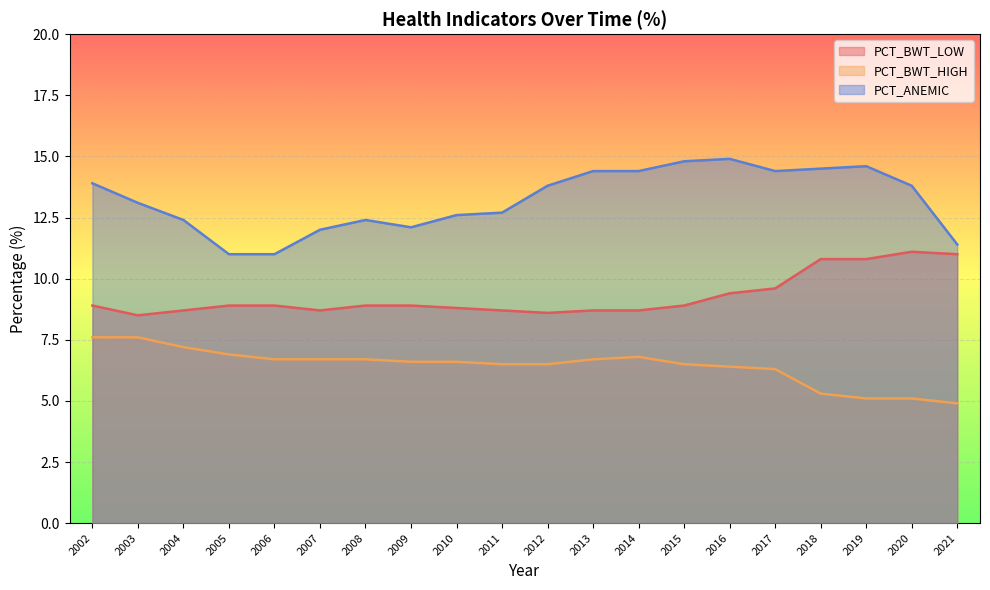

True or false: PCT_ANEMIC and PCT_BWT_LOW cross at least once.

False